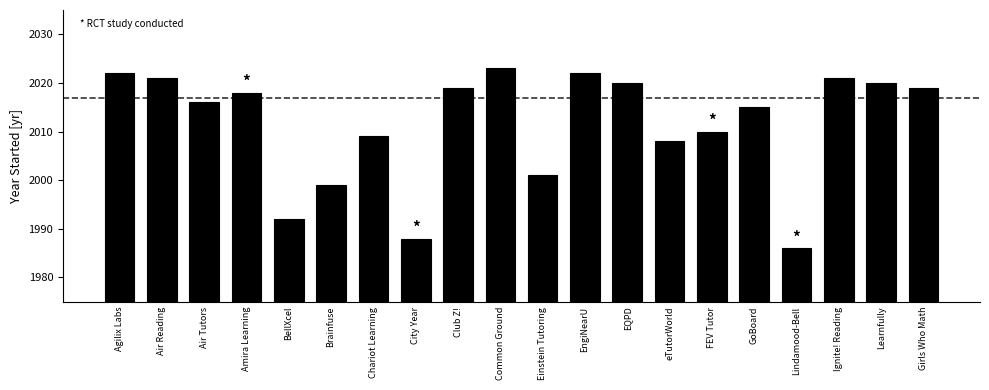

What is the label of the 7th bar from the left?

Chariot Learning